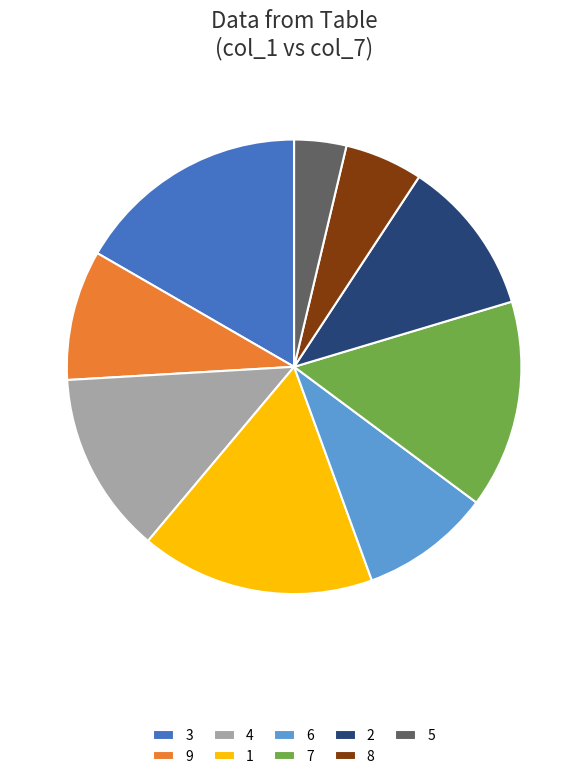

Between 7 and 2, which is larger?

7